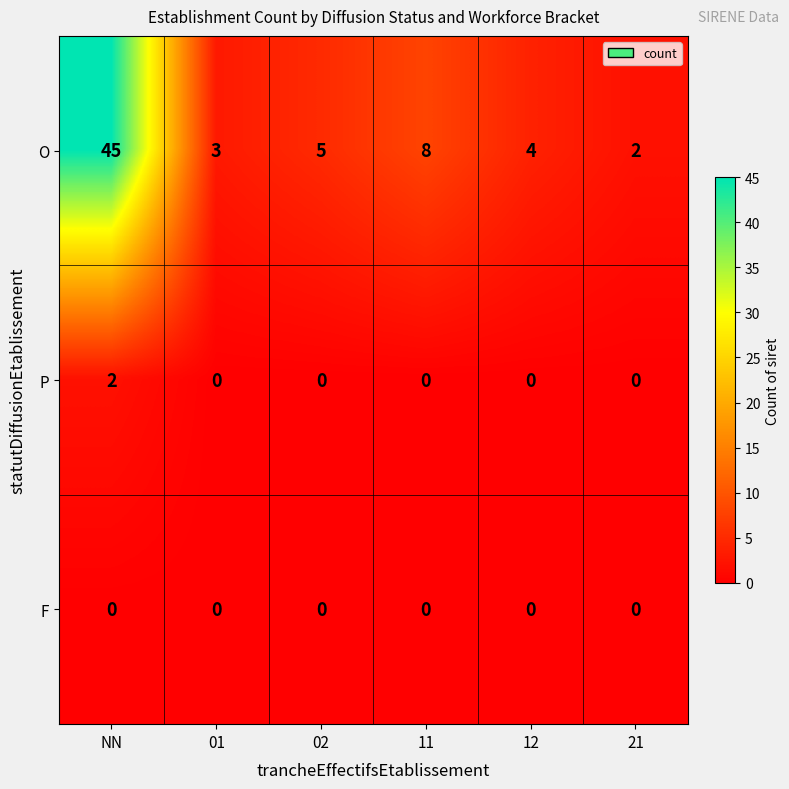

Rank the series by their maximum value, from lowest to highest.

F, P, O